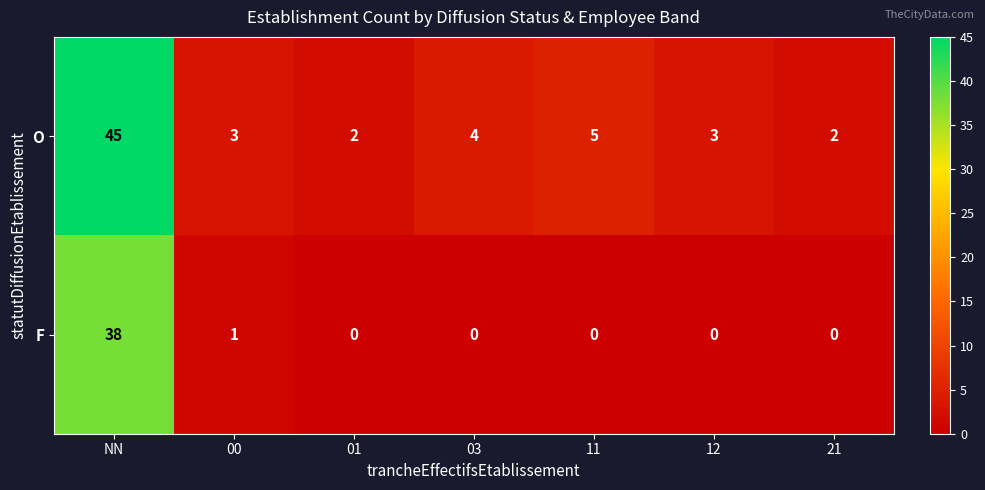

Is it true that F equals 0 at 11?

True